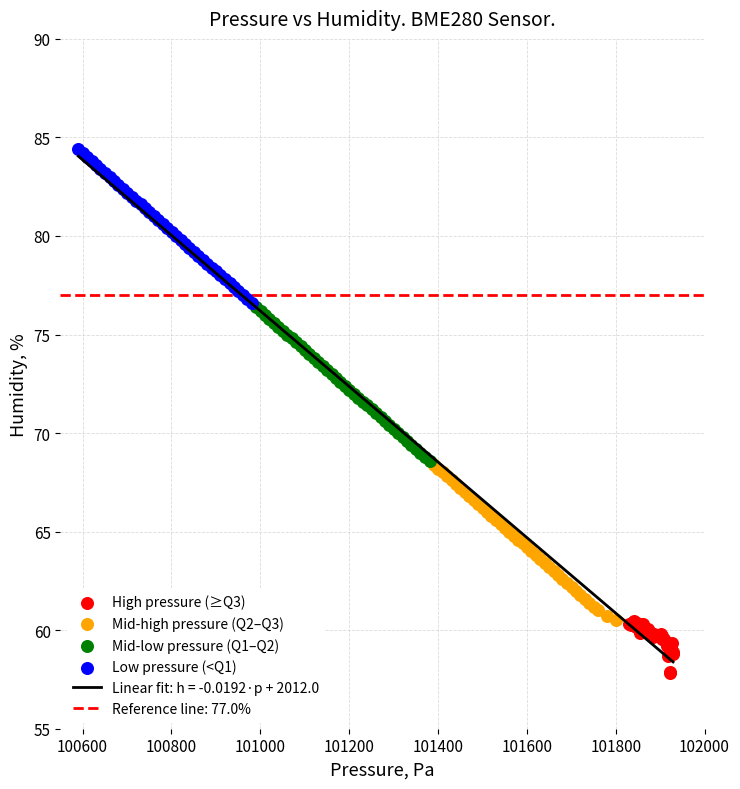

Which series contains the lowest Y value?

High pressure (≥Q3)